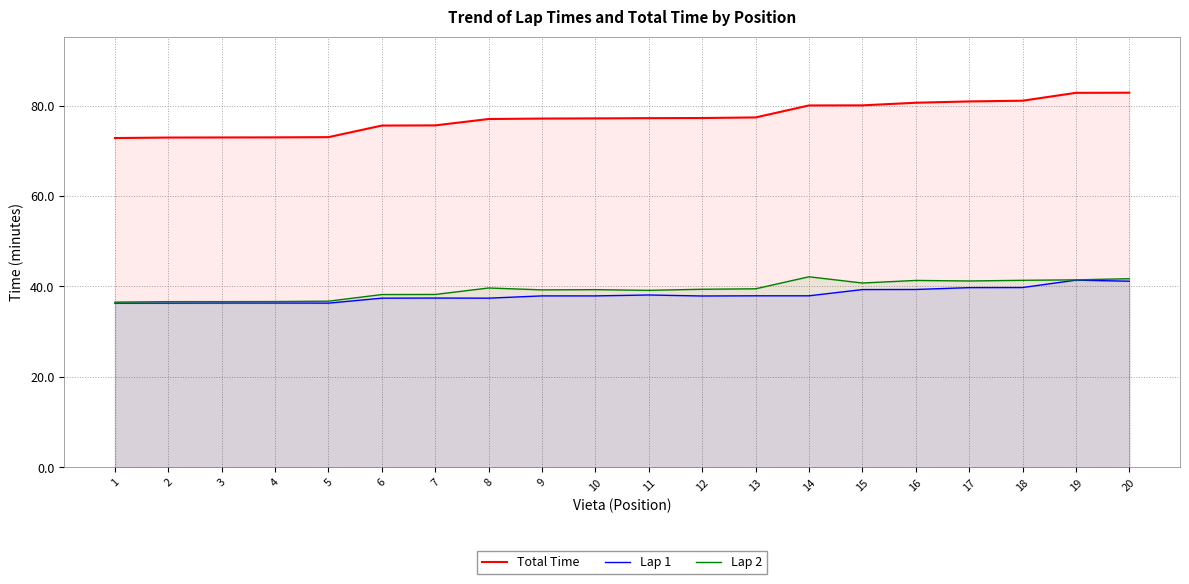

At which label does Lap 2 reach its peak?

14